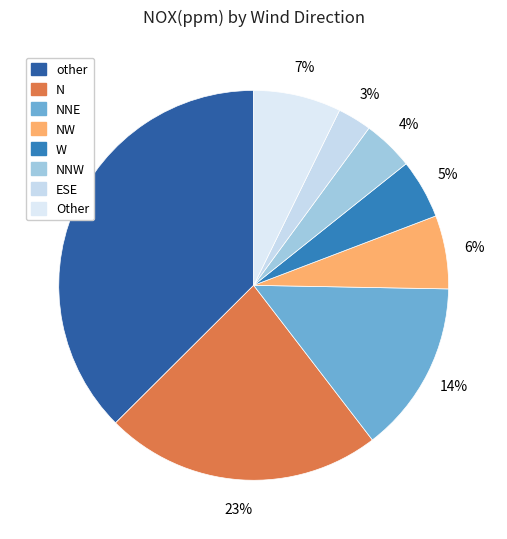

Is there a majority slice in this chart?

No